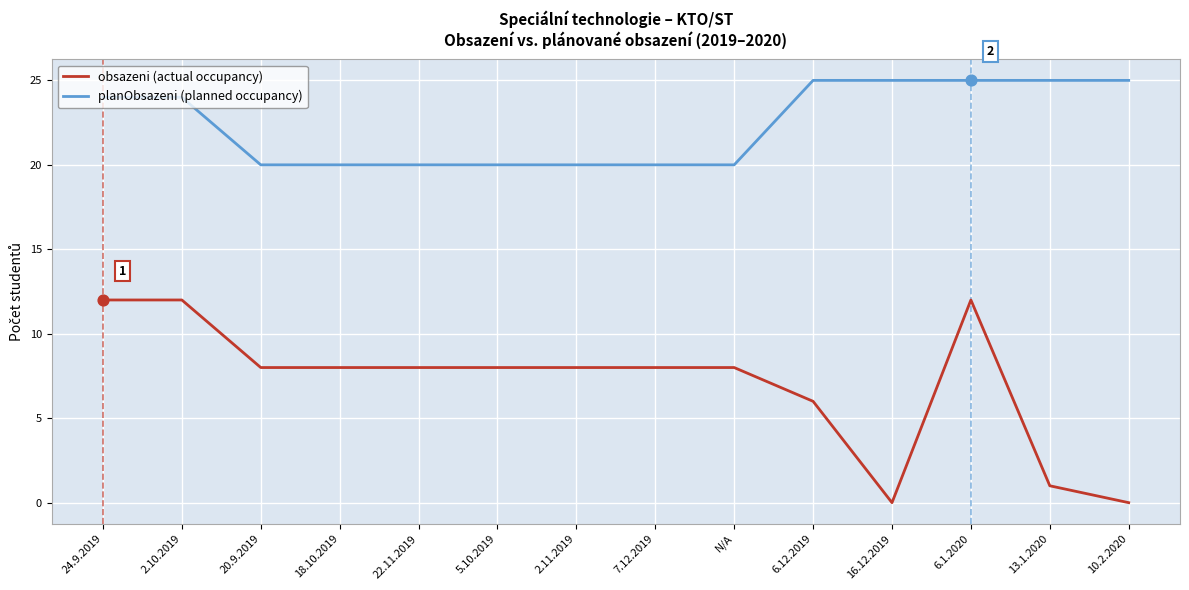

What is the difference between the highest and lowest values at 22.11.2019?

12